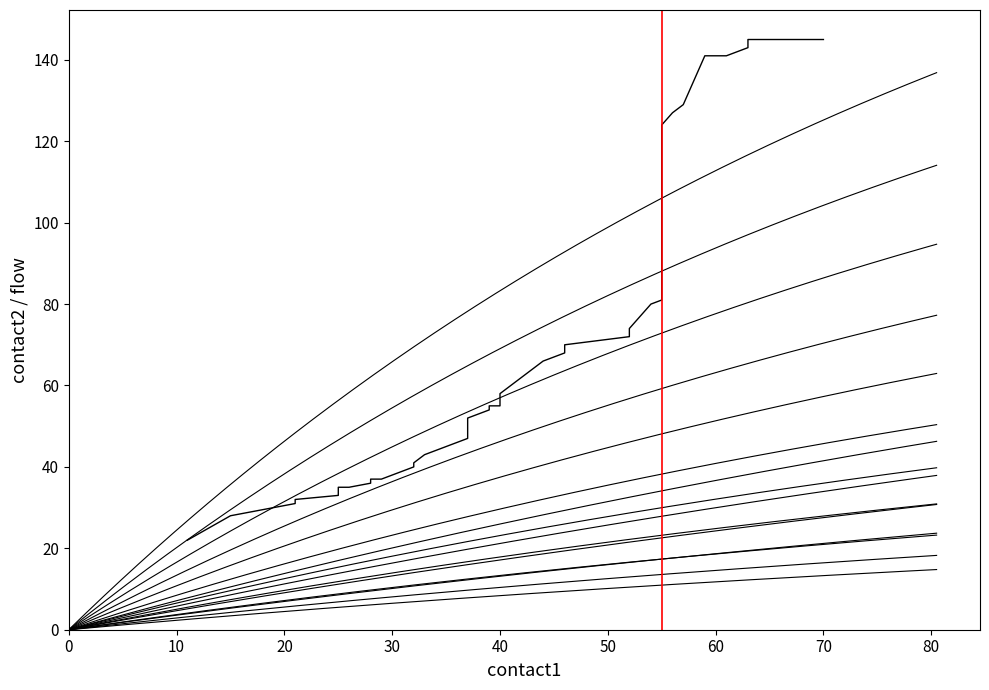

Is it true that 1t05_B_ equals 15 at 39?

False